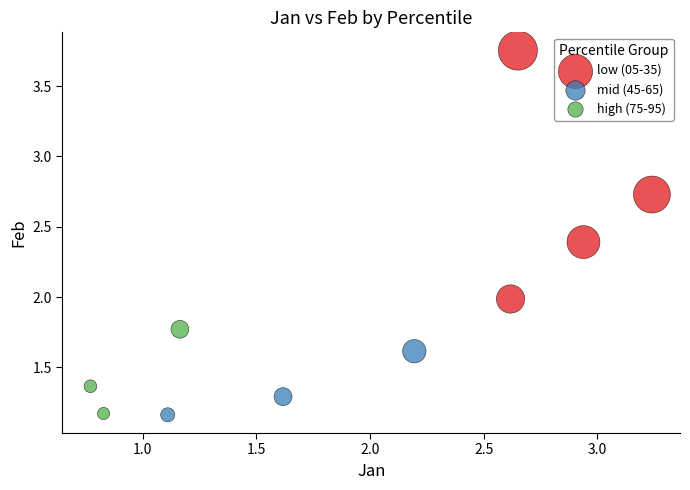

Which series has the widest spread of Y values?

low (05-35)